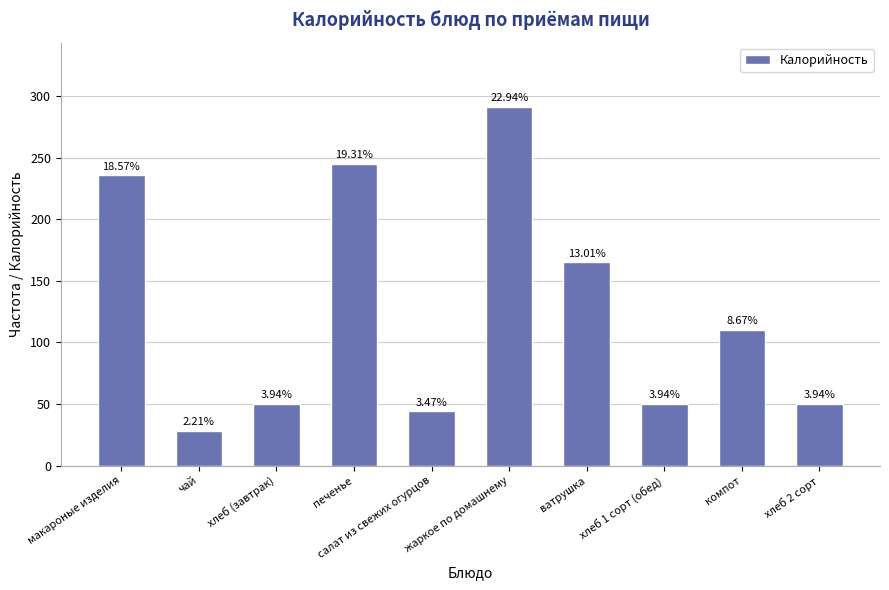

Reading left to right, list all the values displayed in this chart.

макароные изделия=235.6	чай=28.0	хлеб (завтрак)=50.0	печенье=245.0	салат из свежих огурцов=44.0	жаркое по домашнему=291.0	ватрушка=165.0	хлеб 1 сорт (обед)=50.0	компот=110.0	хлеб 2 сорт=50.0